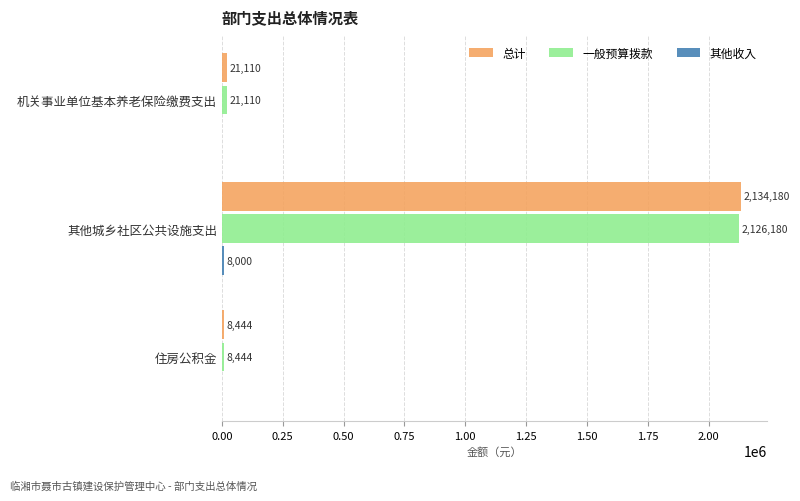

What is the maximum value shown in the chart?

2134179.5